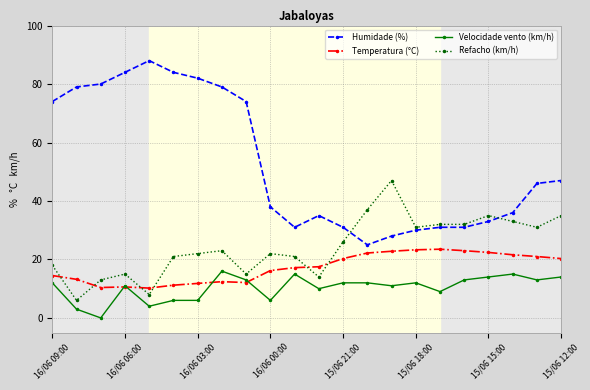

True or false: Temperatura (°C) has more than 0 points higher than both neighbors.

True